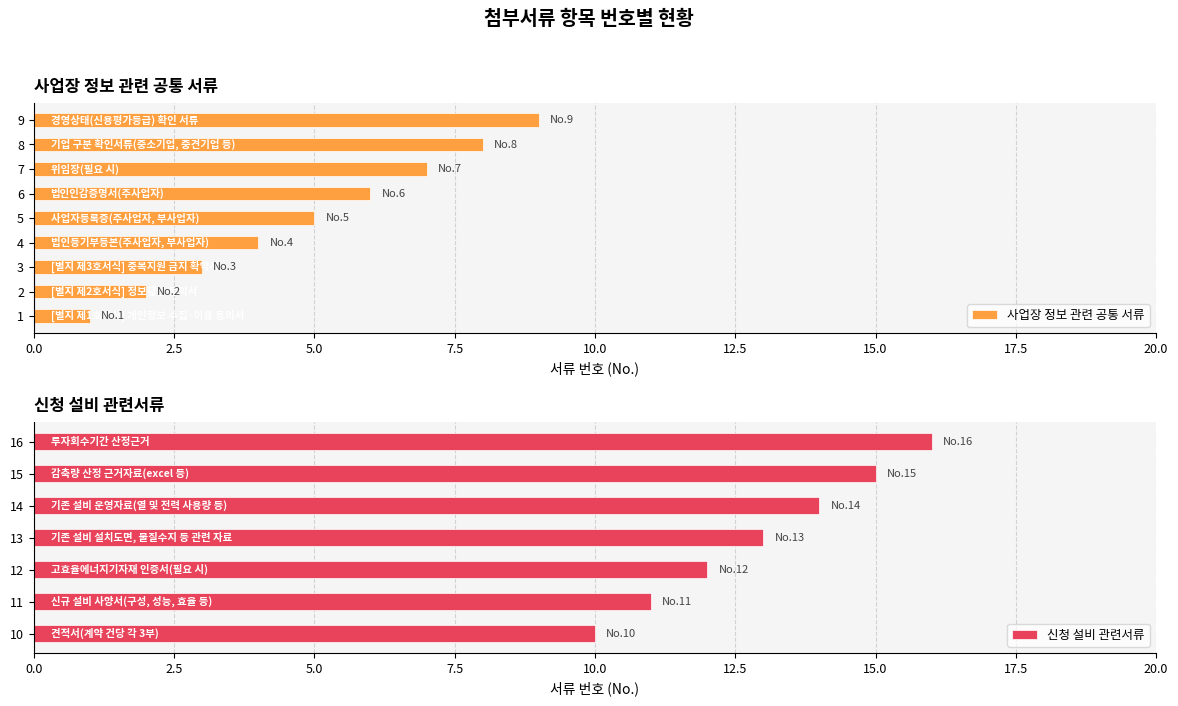

What is the difference between the maximum and minimum values?

15